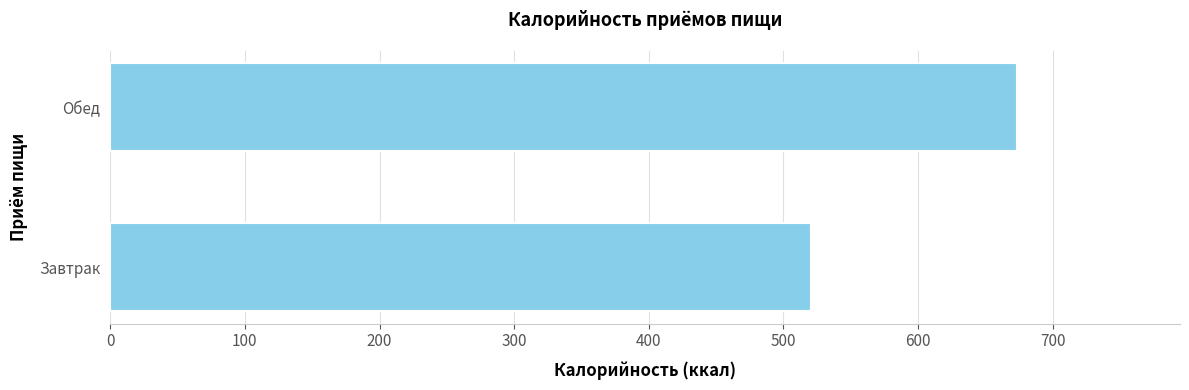

Which category has the highest value across all series?

Обед